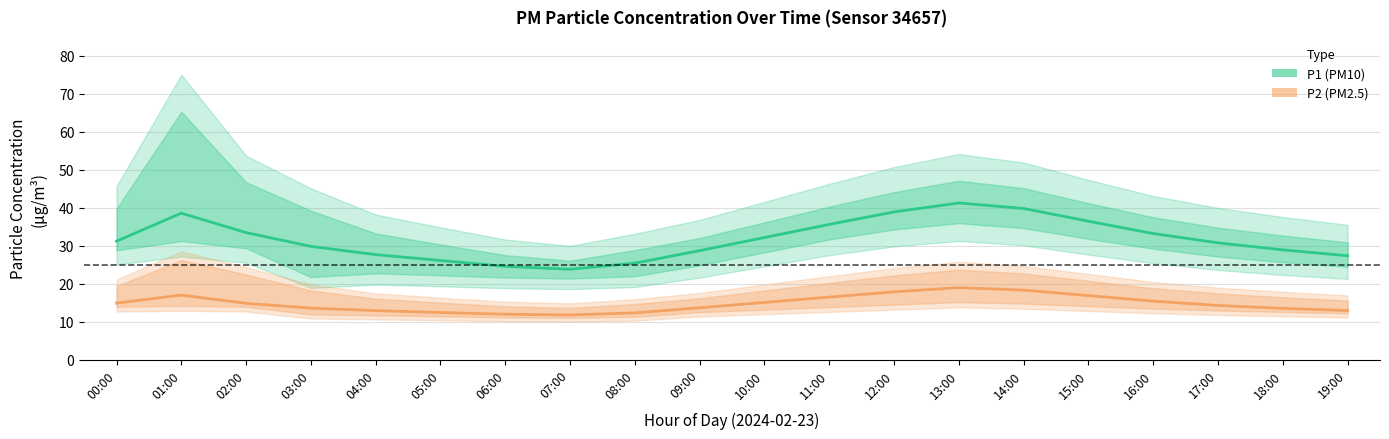

Where is P1 (PM10) nearest to the value 32?

10:00